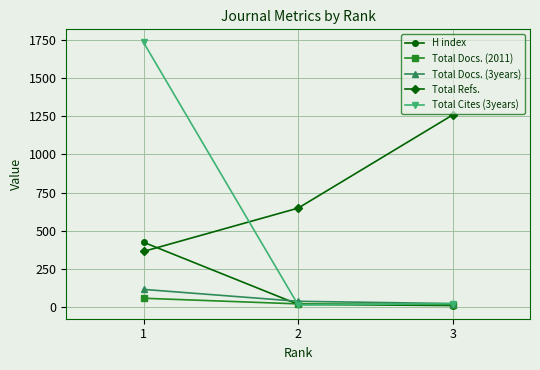

What is the highest value of the Total Refs. series?

1259